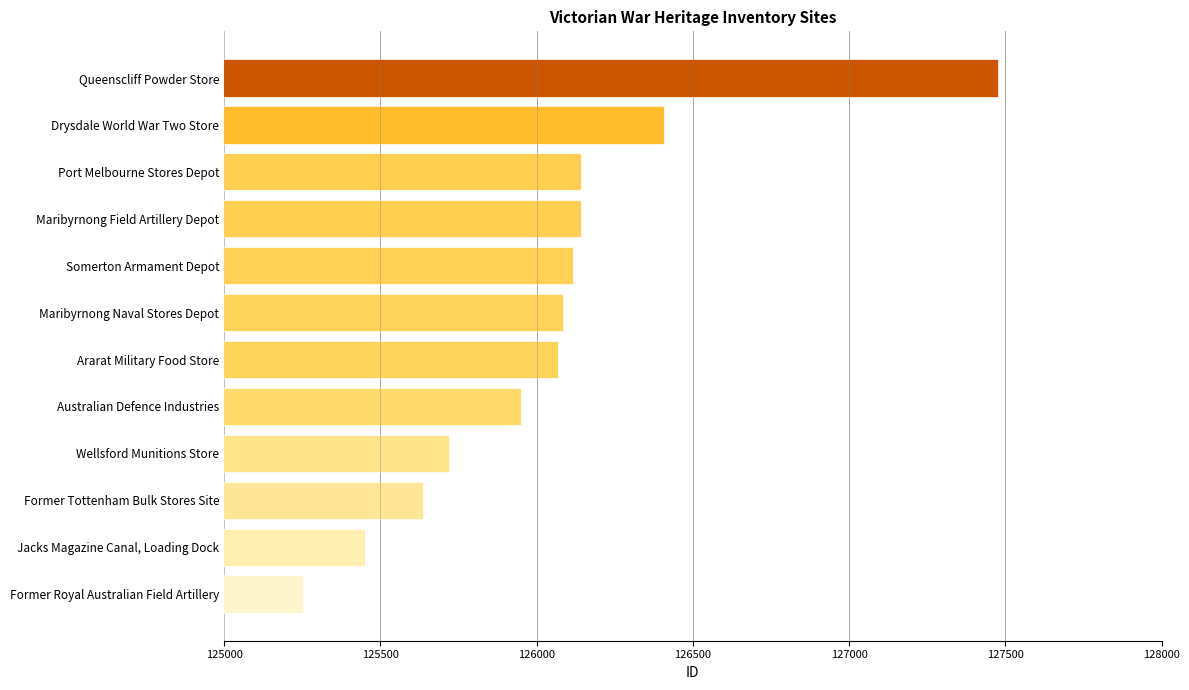

What is the label of the 8th bar from the bottom?

Somerton Armament Depot